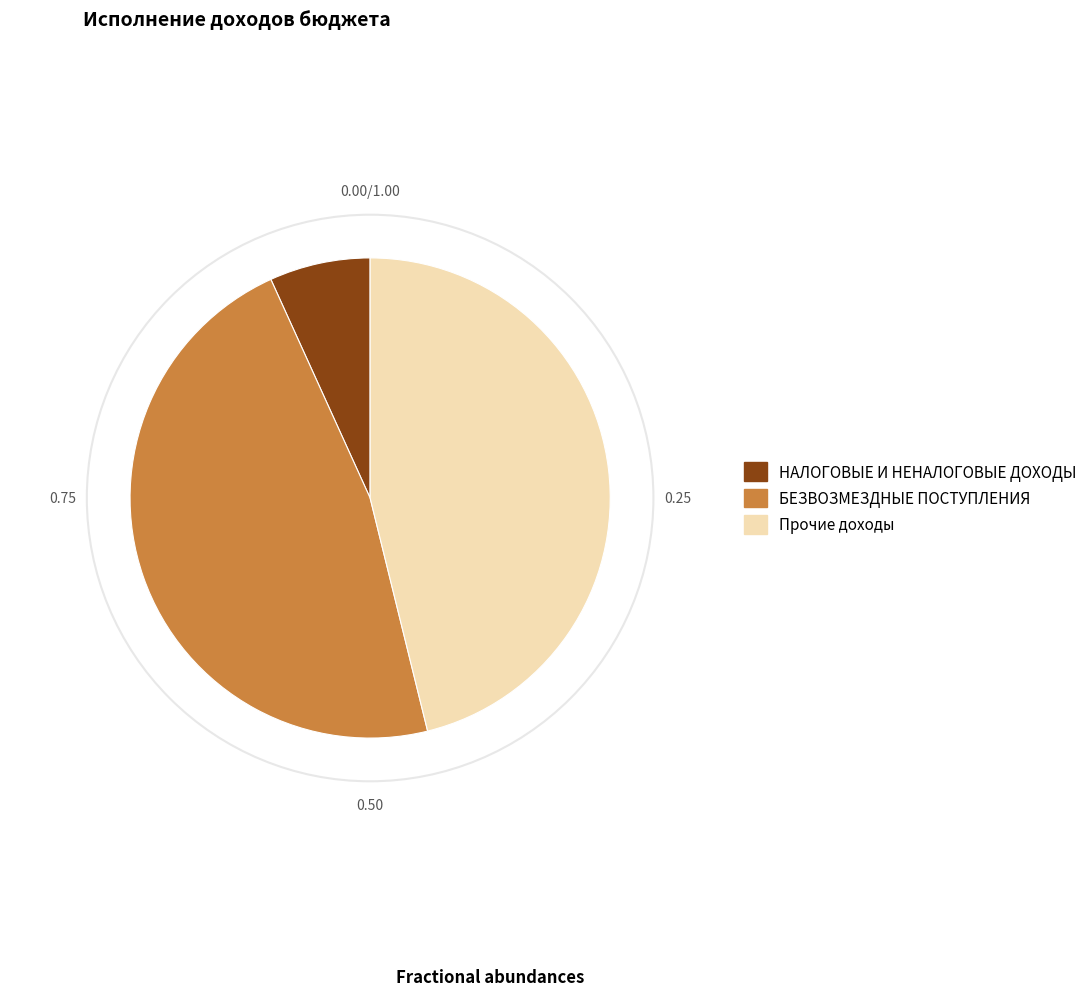

True or false: Прочие доходы accounts for 34% of the total.

False